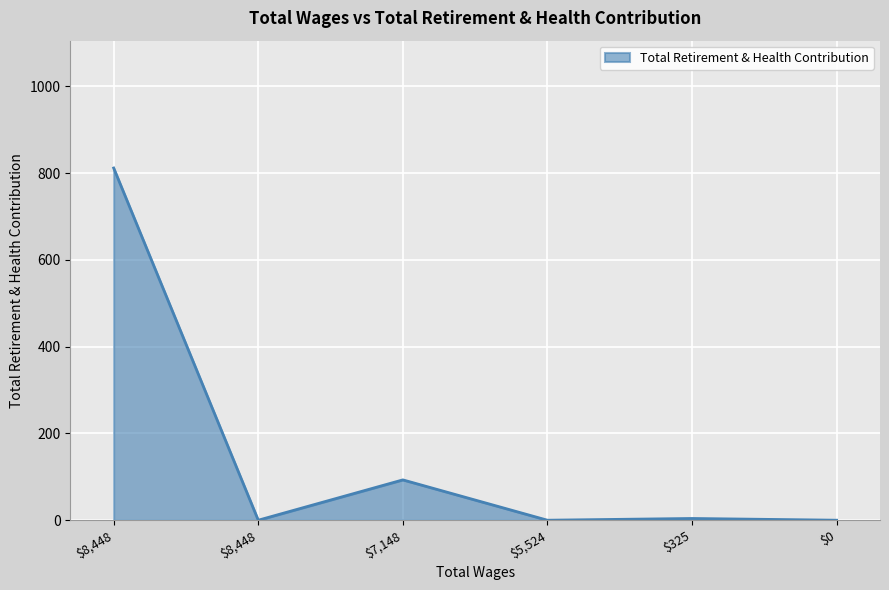

How many distinct data groups are displayed?

1